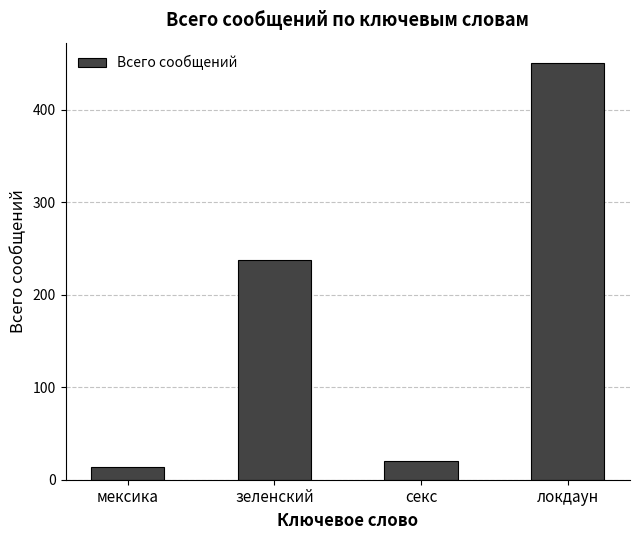

Does the chart contain any negative values?

No